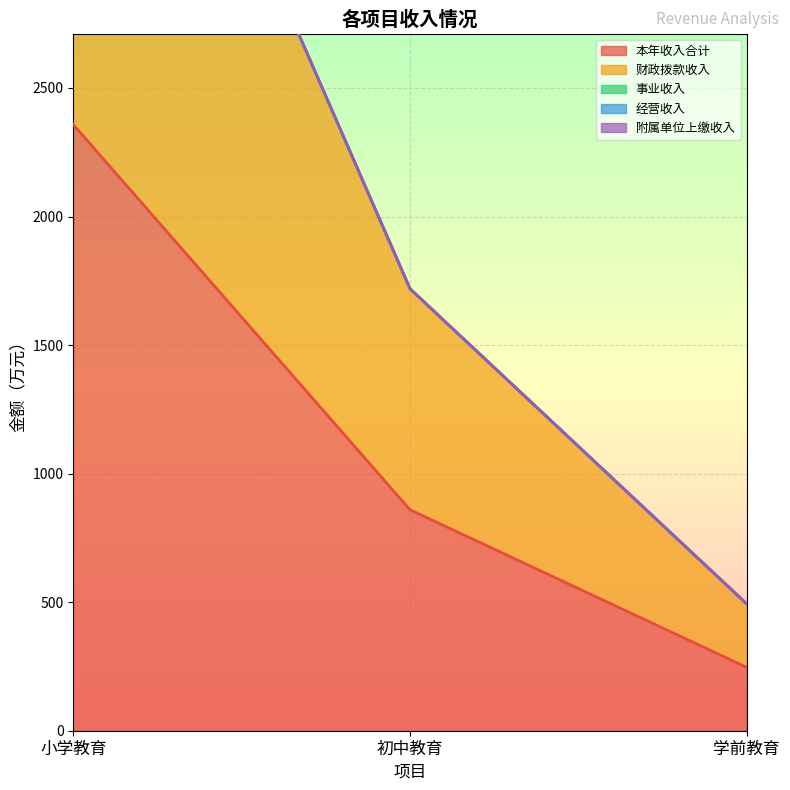

List the labels in order of 本年收入合计 value, smallest first.

学前教育, 初中教育, 小学教育